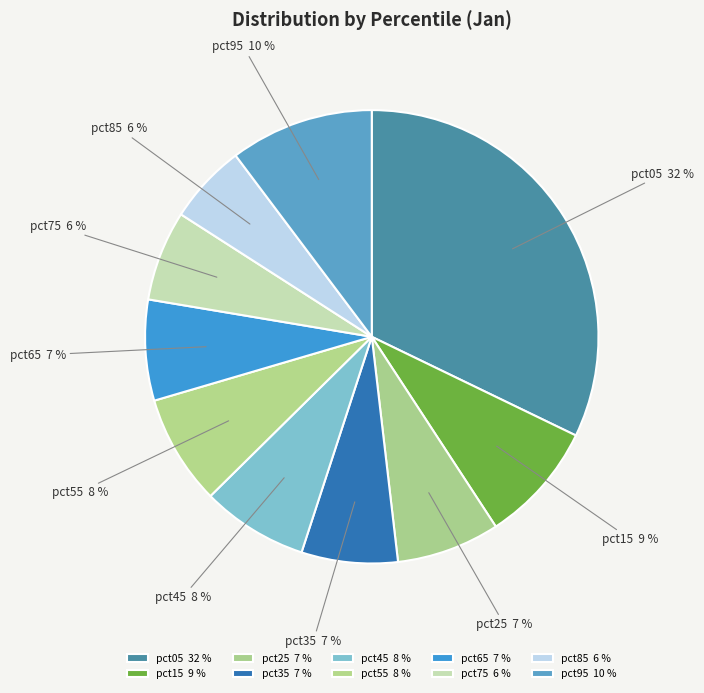

To the nearest percent, what is the difference between the pct25 and pct75 slice percentages?

1%